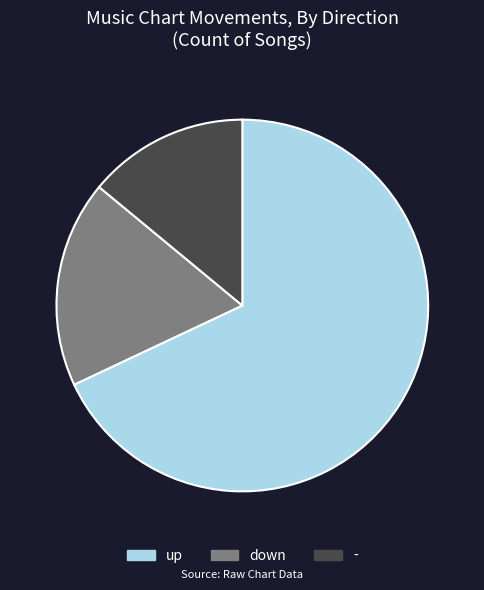

Approximately how many times larger is the value at - compared to down?

0.8